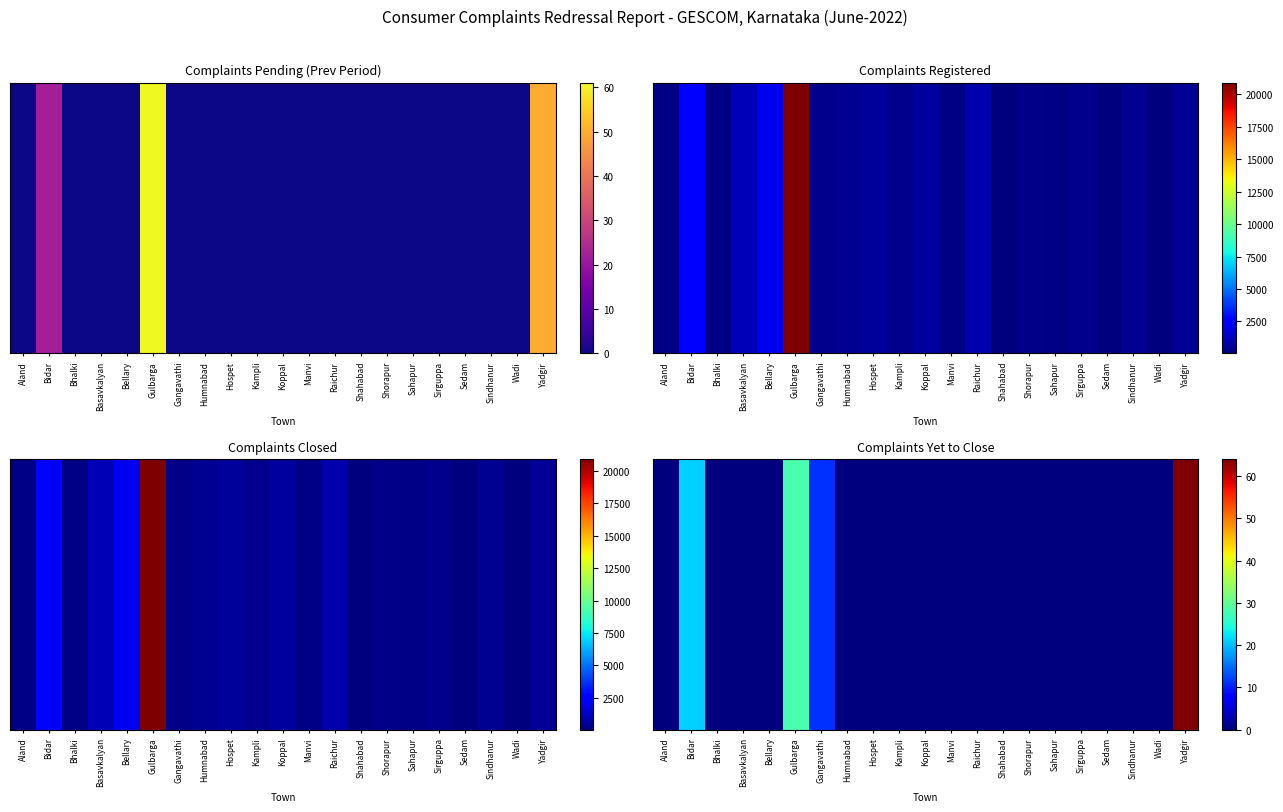

Rank the categories by value from highest to lowest.

Yadgir, Gulbarga, Bidar, Gangavathi, Aland, Bhalki, Basavkalyan, Bellary, Humnabad, Hospet, Kampli, Koppal, Manvi, Raichur, Shahabad, Shorapur, Sahapur, Sirguppa, Sedam, Sindhanur, Wadi